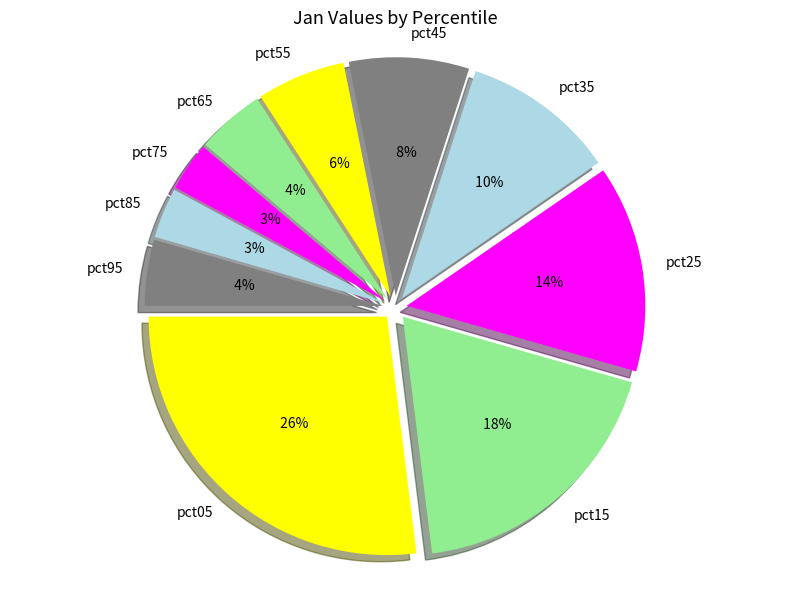

Is it true that pct75 is 3% of the pie?

True